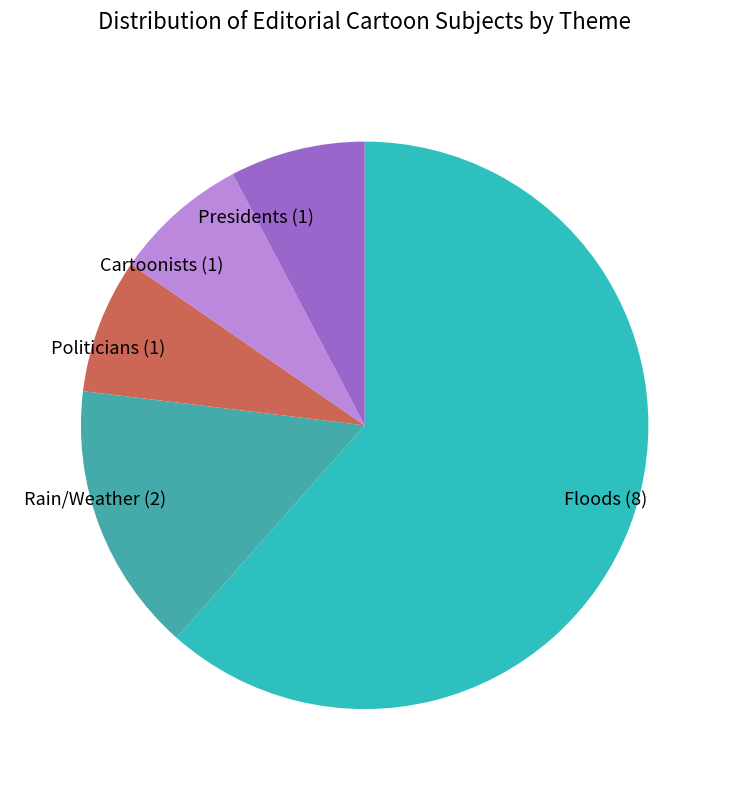

Does Floods account for over 50% of the chart?

Yes